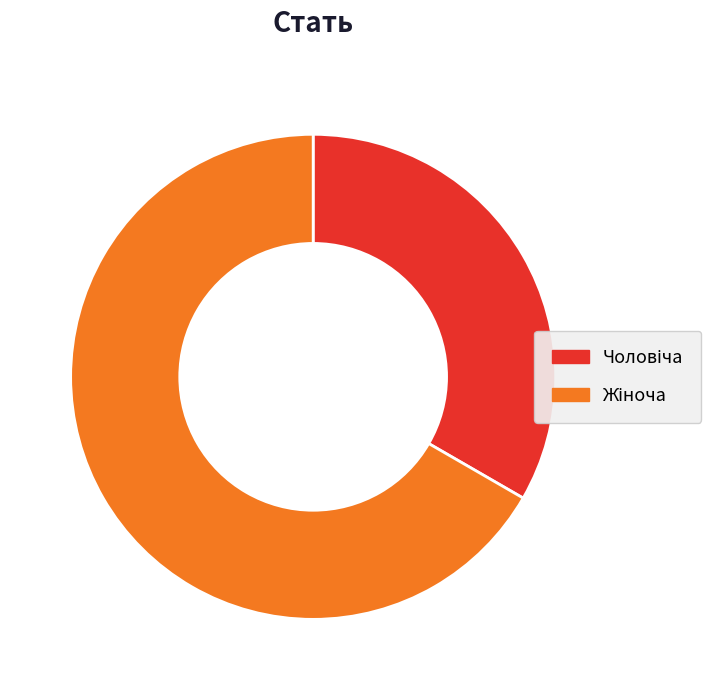

Approximately how many times larger is the value at Чоловіча compared to Жіноча?

0.5